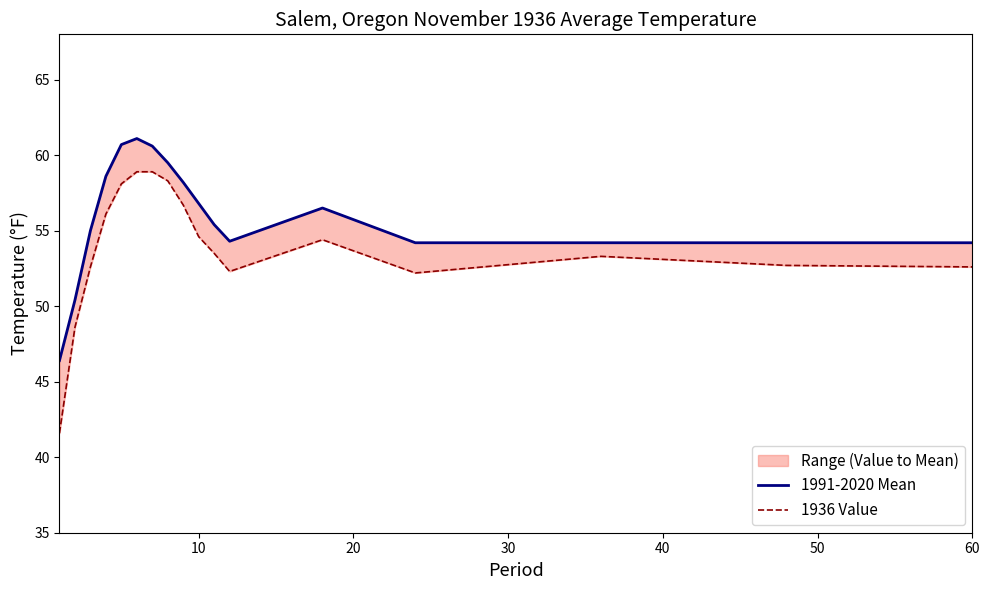

True or false: 1991-2020 Mean has a value of 27.4 at 7.

False